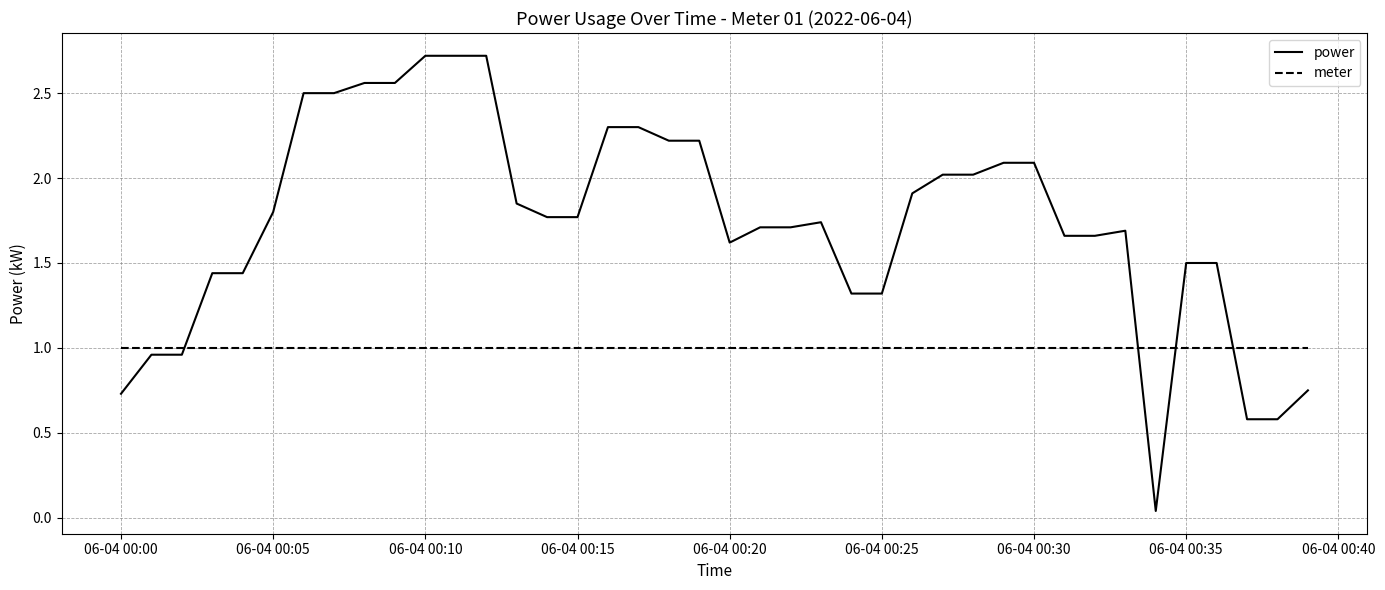

Which series has the largest range (max minus min)?

power